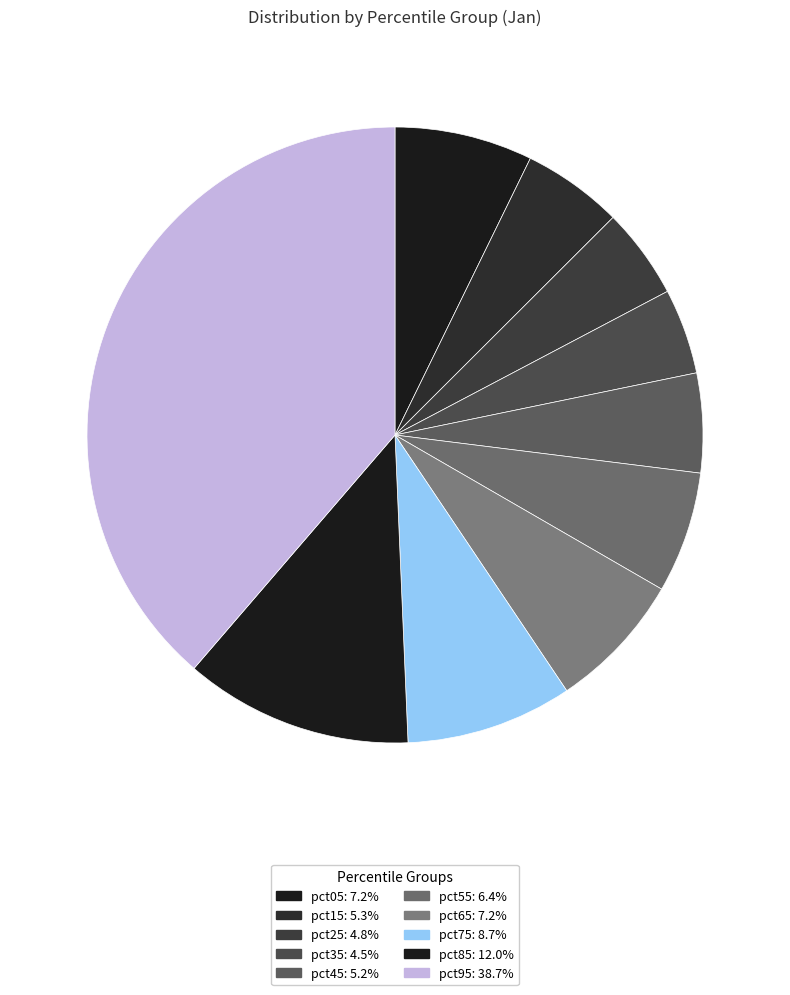

How much of the chart is everything except pct15?

94.7%